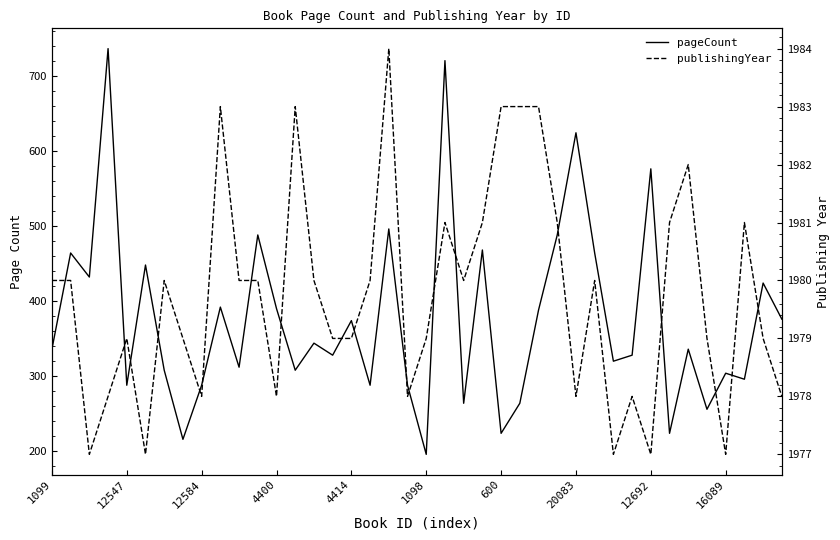

Reading right to left, list all the values displayed in this chart.

pageCount: 376	424	296	304	256	336	224	576	328	320	464	624	488	388	264	224	468	264	720	196	288	496	288	374	328	344	308	390	488	312	392	288	216	308	448	288	736	432	464	336
publishingYear: 1978	1979	1981	1977	1979	1982	1981	1977	1978	1977	1980	1978	1981	1983	1983	1983	1981	1980	1981	1979	1978	1984	1980	1979	1979	1980	1983	1978	1980	1980	1983	1978	1979	1980	1977	1979	1978	1977	1980	1980